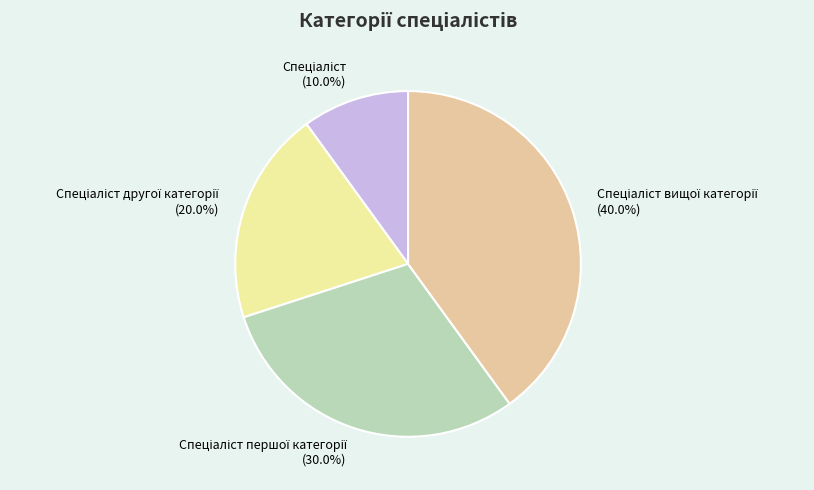

Is there a majority slice in this chart?

No